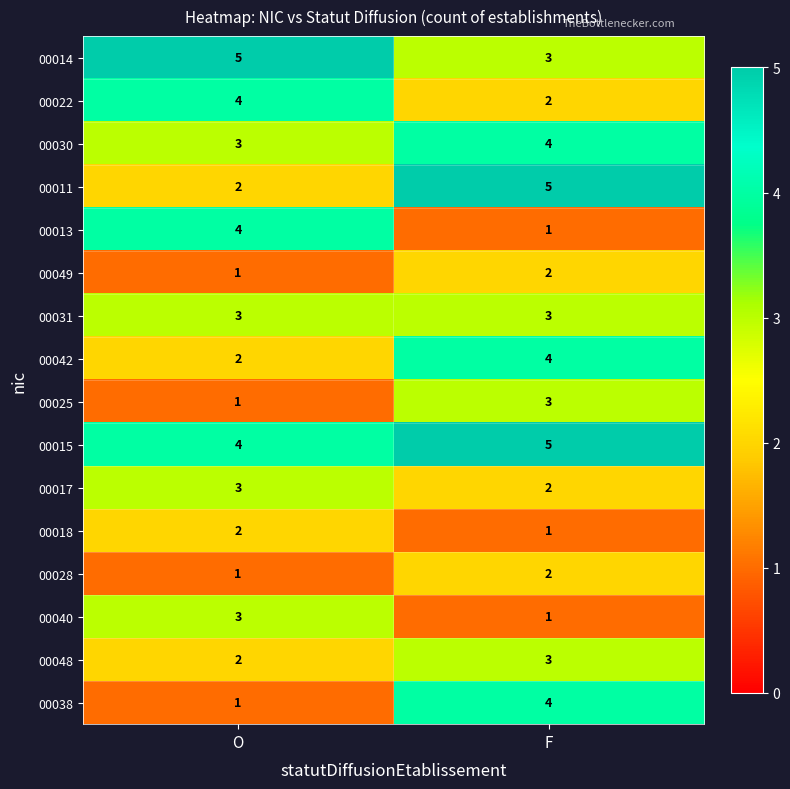

What is the spread (max minus min) of values at F?

4